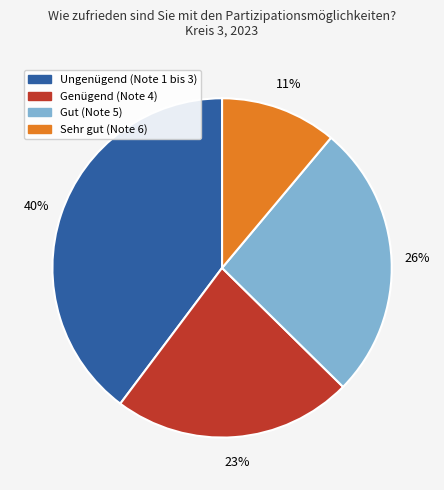

Does Genügend (Note 4) represent more than half of the total?

No